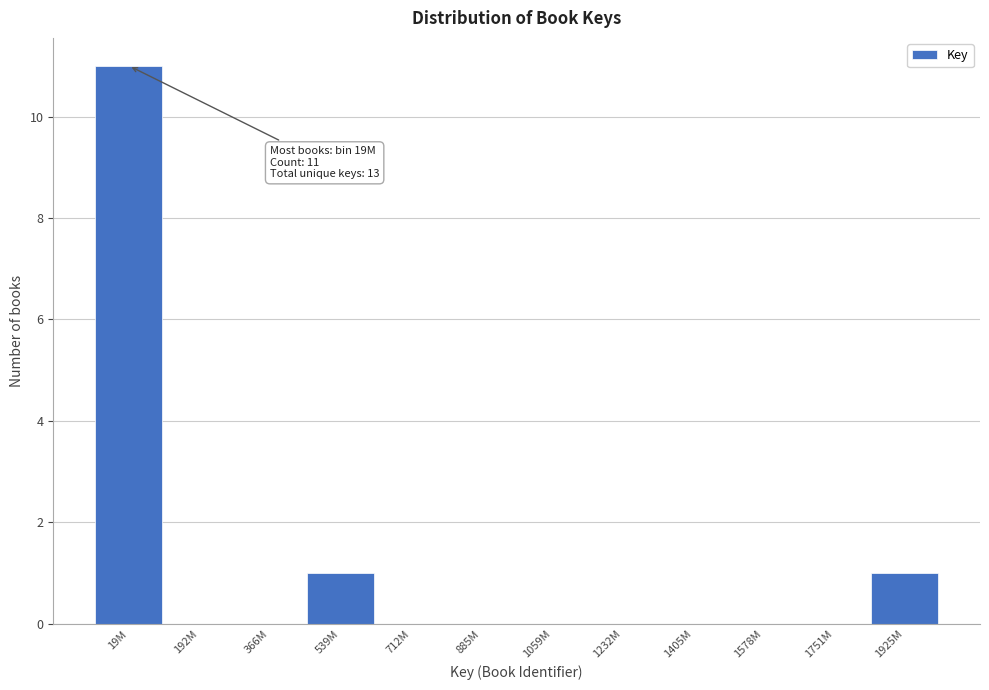

Reading left to right, what are all the values shown in this chart?

19M=11	192M=0	366M=0	539M=1	712M=0	885M=0	1059M=0	1232M=0	1405M=0	1578M=0	1751M=0	1925M=1